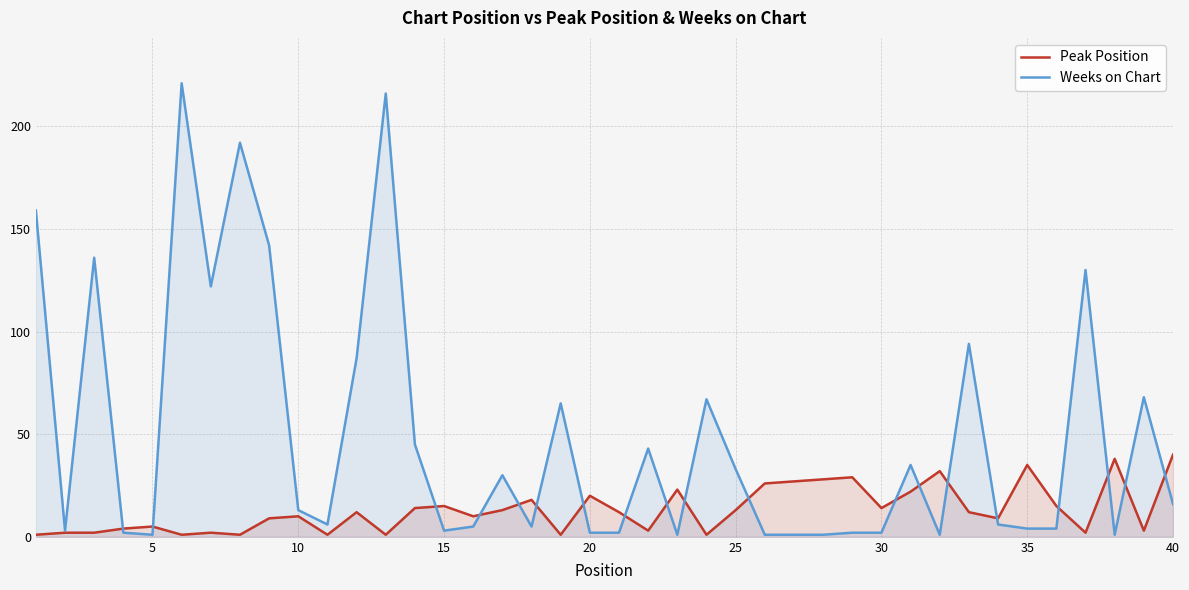

Which series has the largest total across all categories?

Weeks on Chart